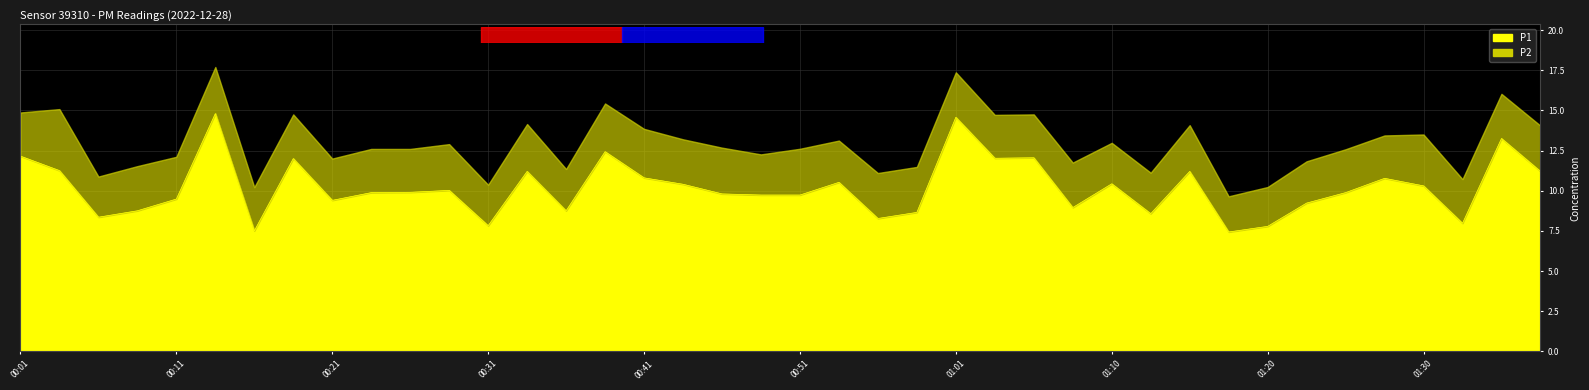

Count the number of categories in the chart.

40